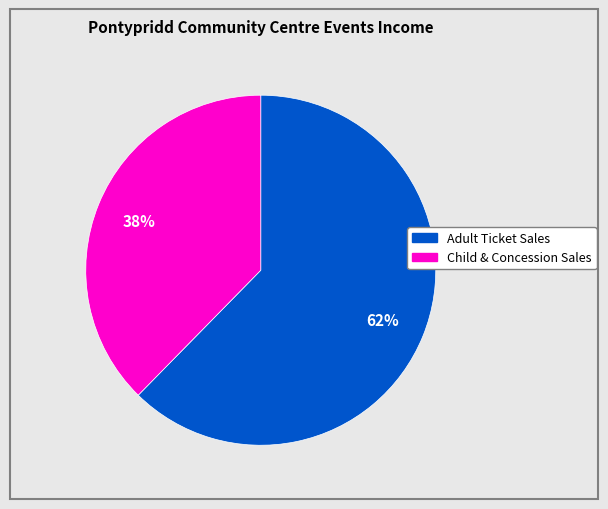

Is there any slice that represents more than half of the pie?

Yes